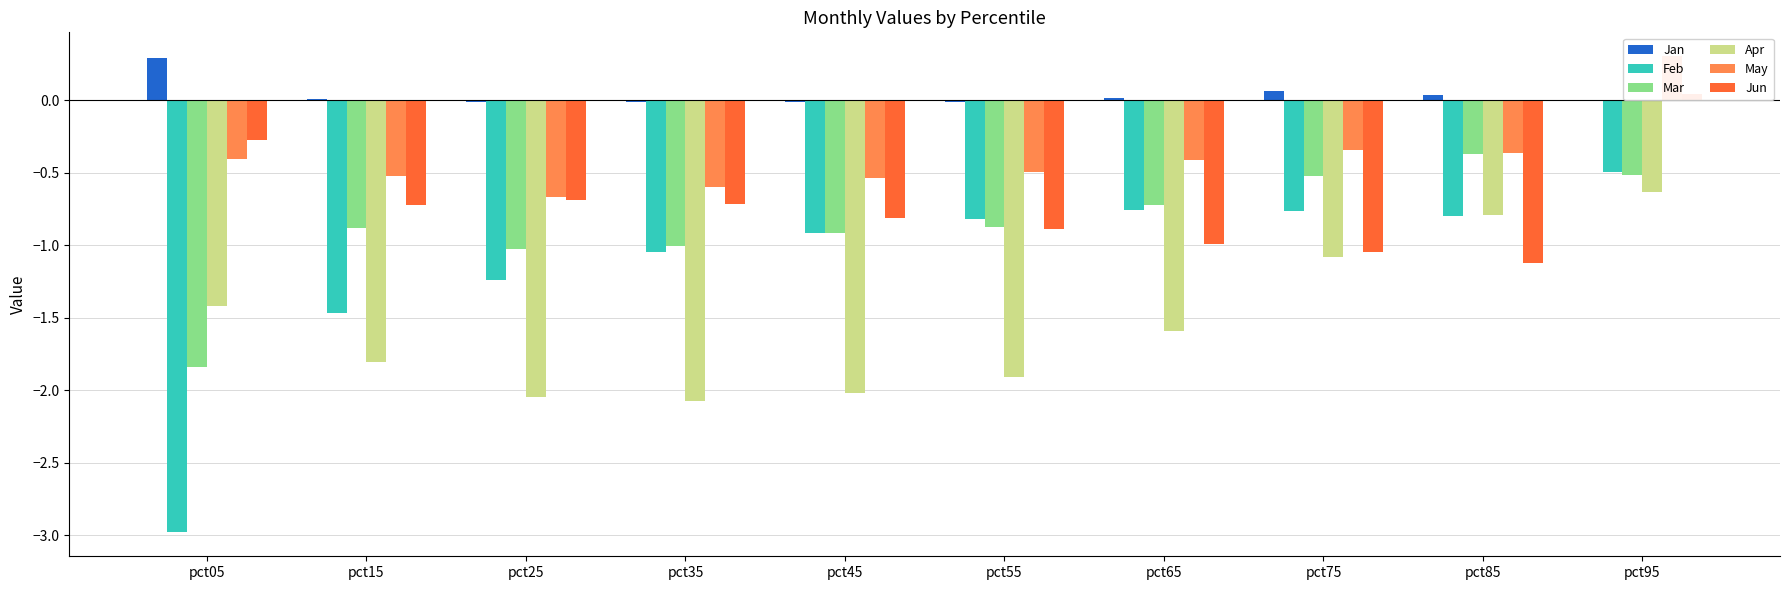

At which category is the sum across all series the highest?

pct95